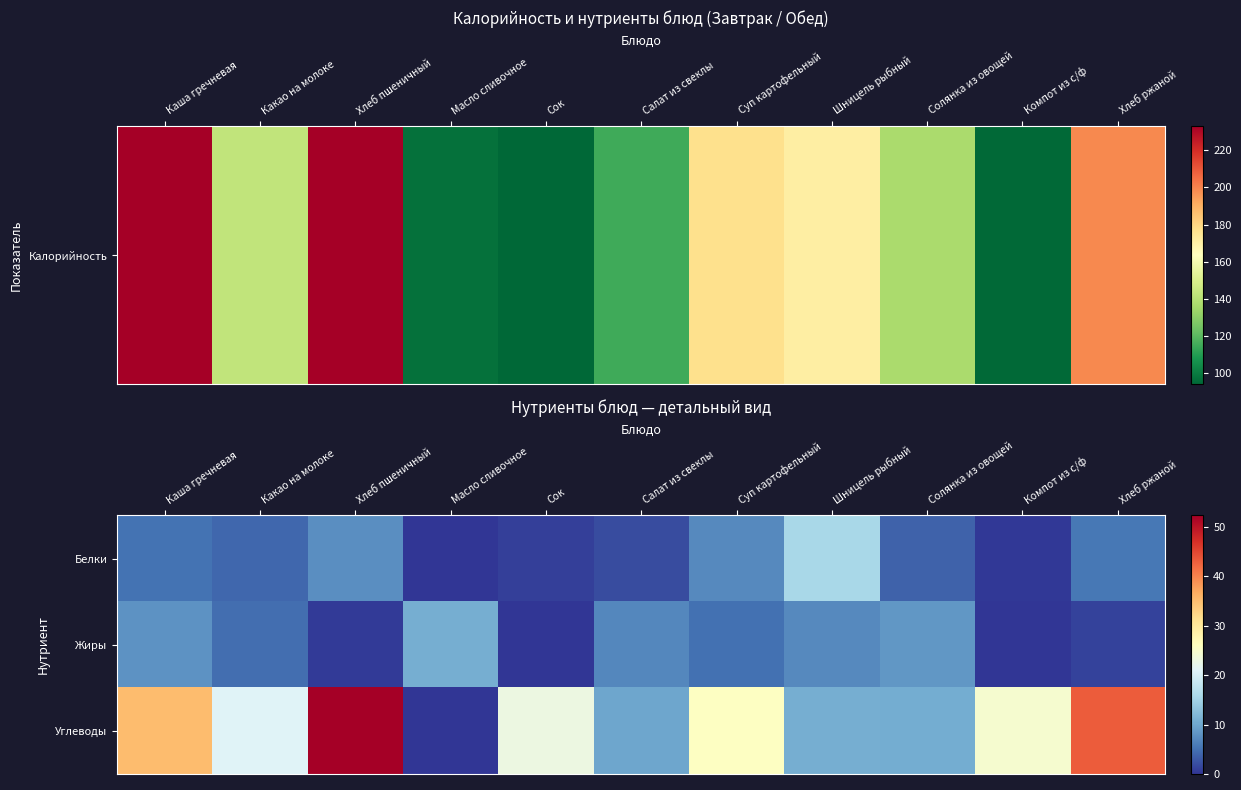

What is the difference between the highest and lowest values at Сок?

23.0